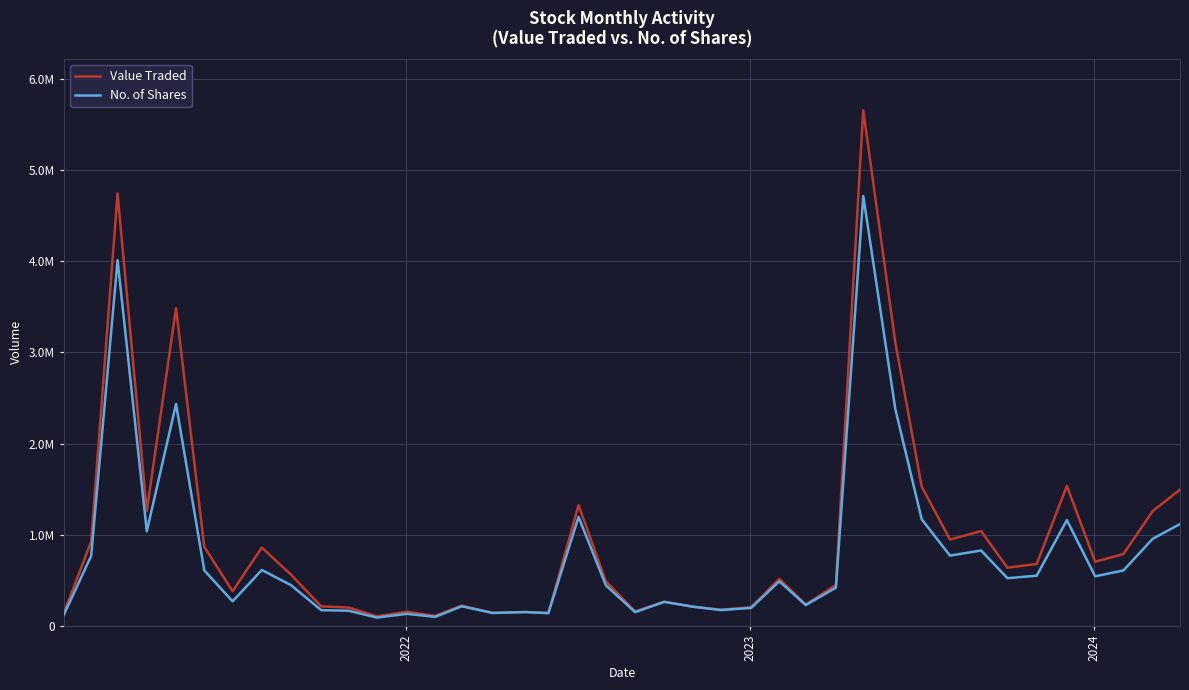

Is this an area chart (filled region under the line)?

No